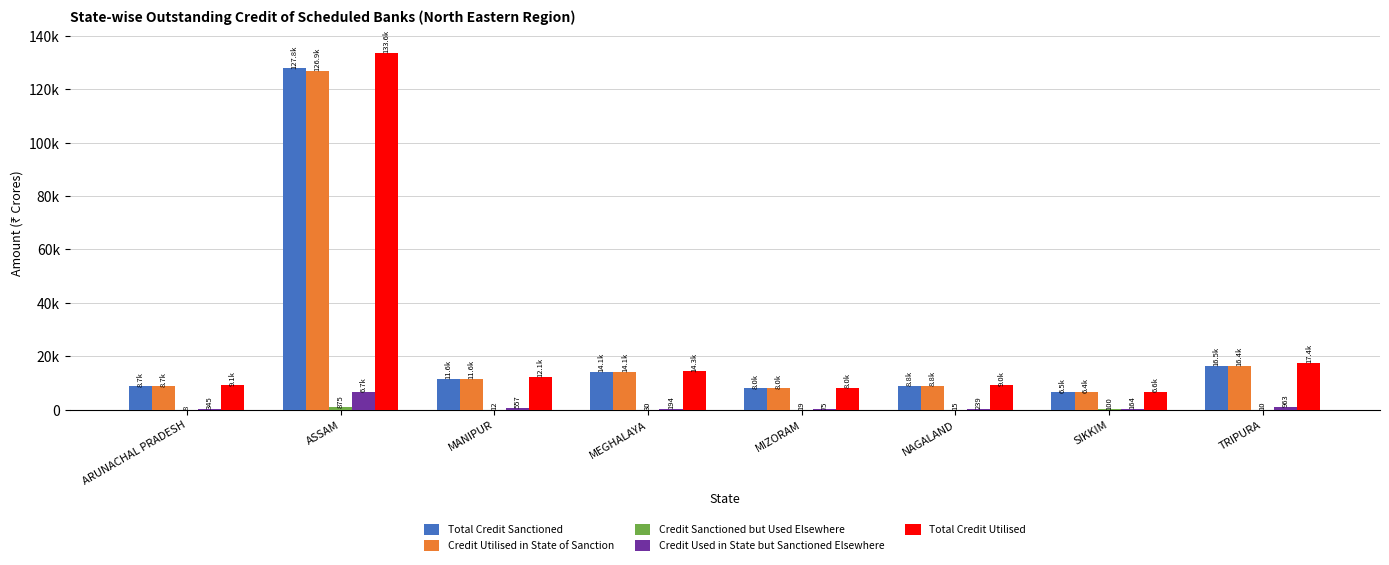

What position from the right is SIKKIM?

2